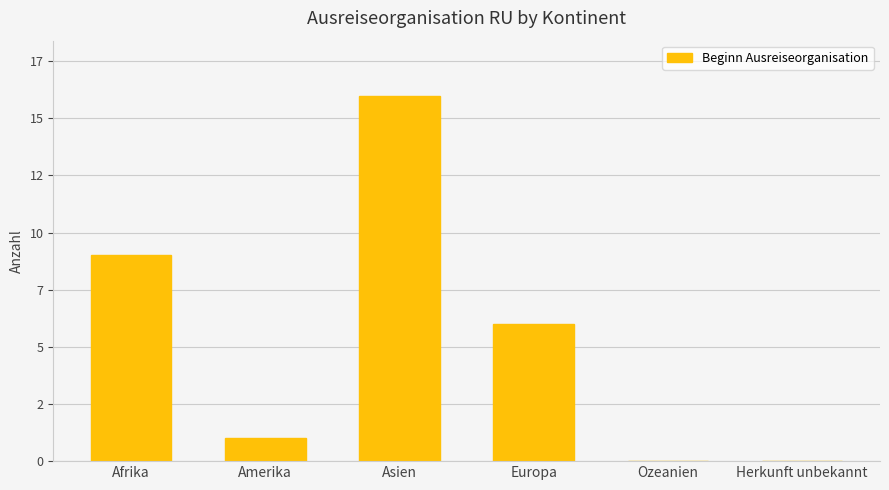

Which has a higher value, Amerika or Herkunft unbekannt?

Amerika